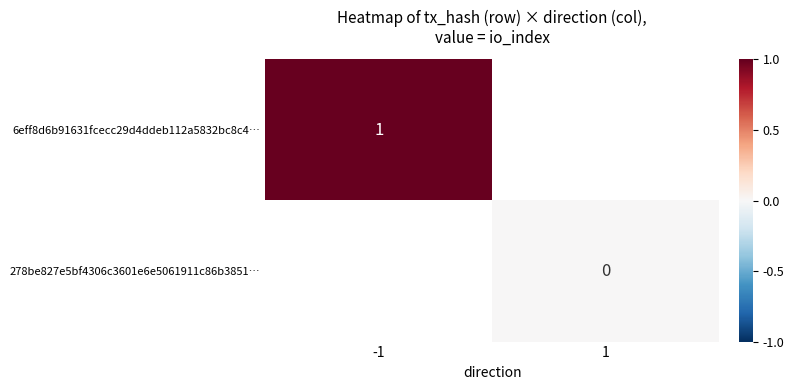

Which label corresponds to the largest value in the chart?

-1